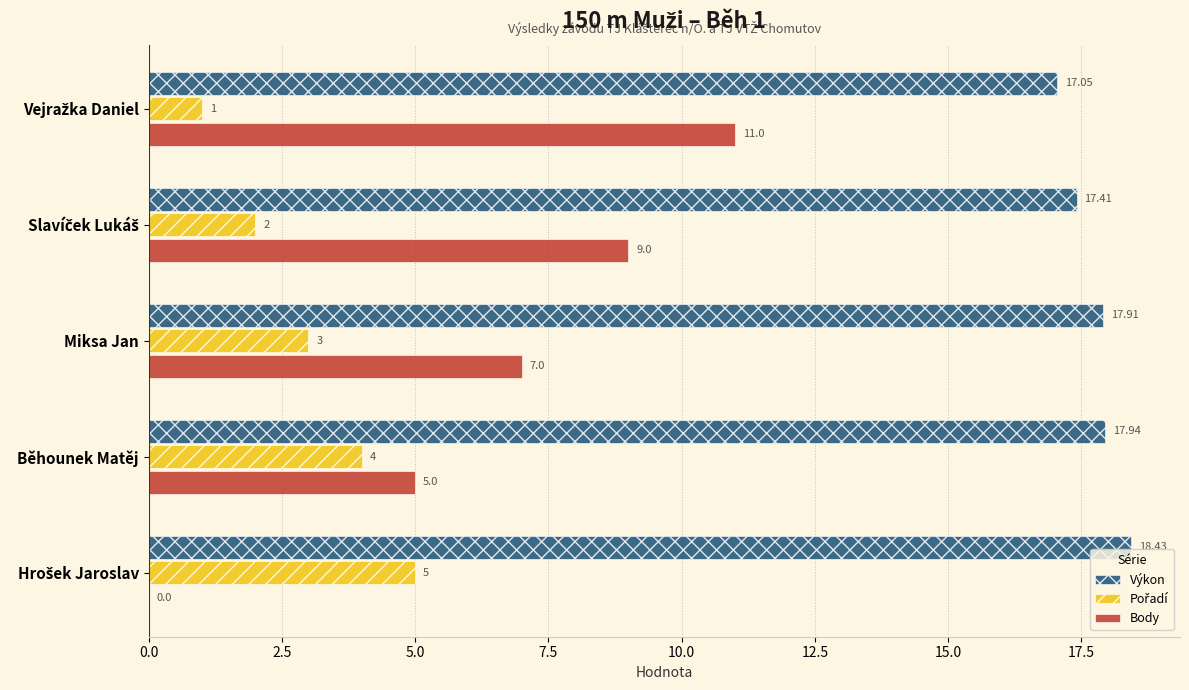

Which series has the largest total across all categories?

Výkon